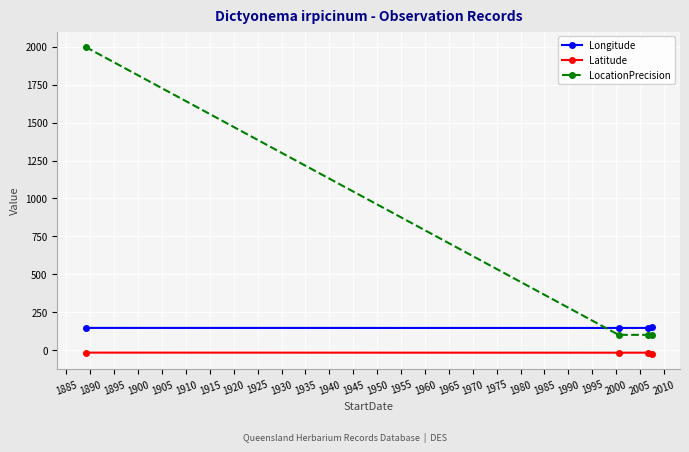

List the series in order of their overall mean, highest first.

LocationPrecision, Longitude, Latitude